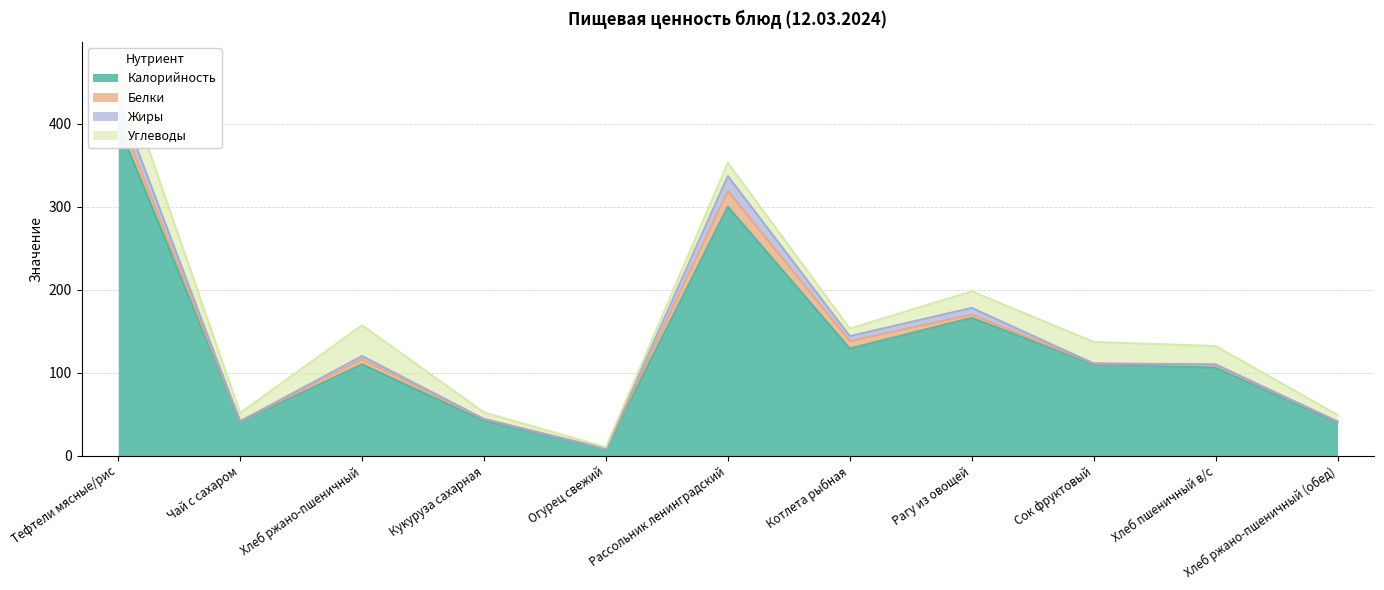

True or false: Углеводы has a value of 3.5 at Огурец свежий.

False